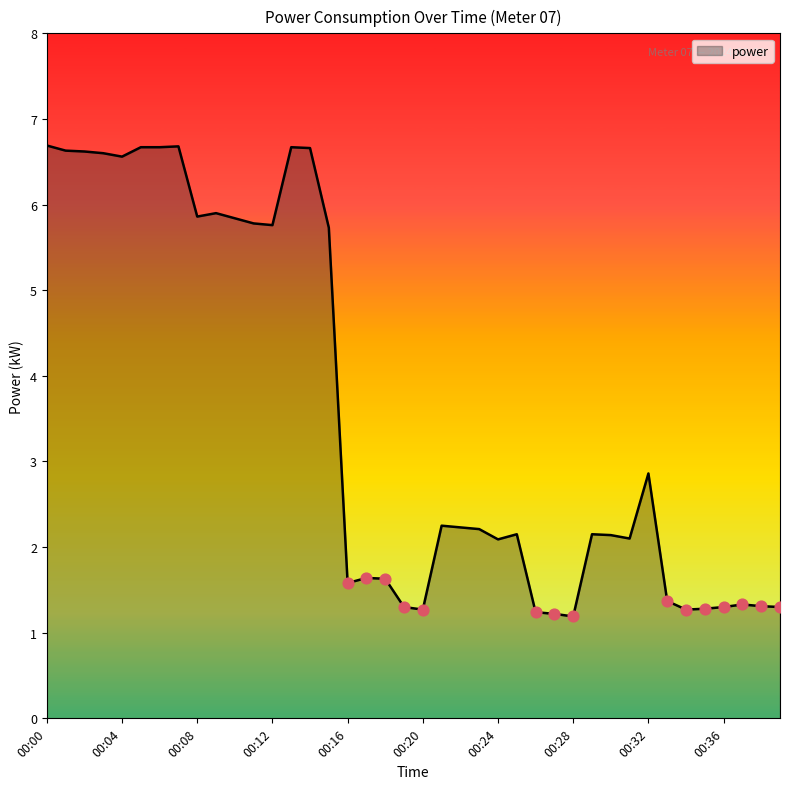

What is the difference between the maximum and minimum values?

5.5